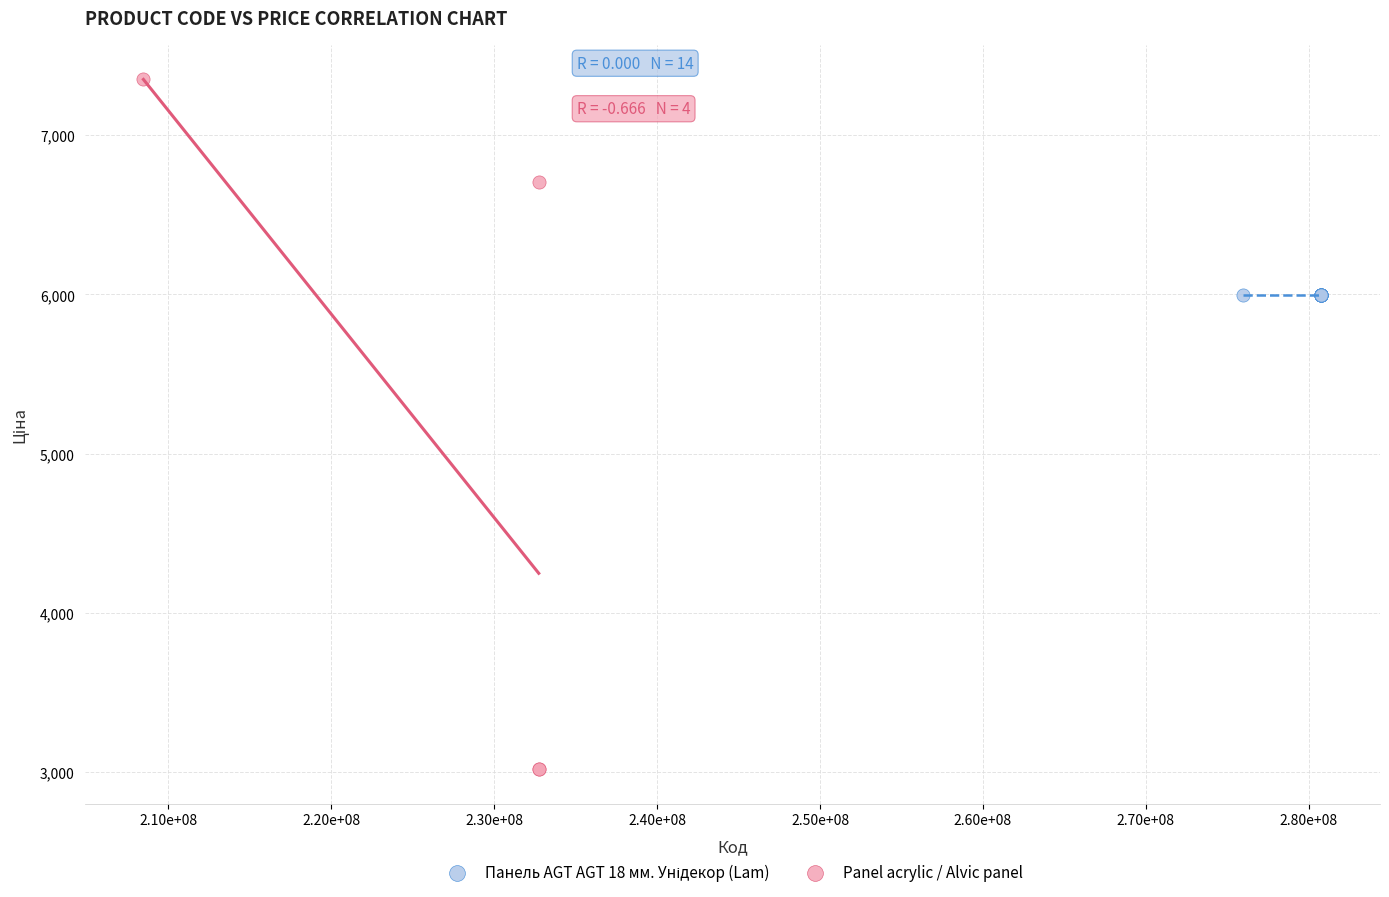

Which series contains the lowest Y value?

Panel acrylic / Alvic panel